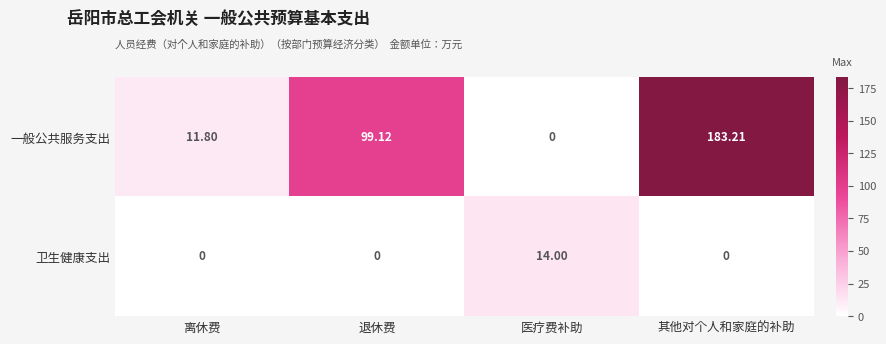

How many positive values does the 卫生健康支出 series have?

1